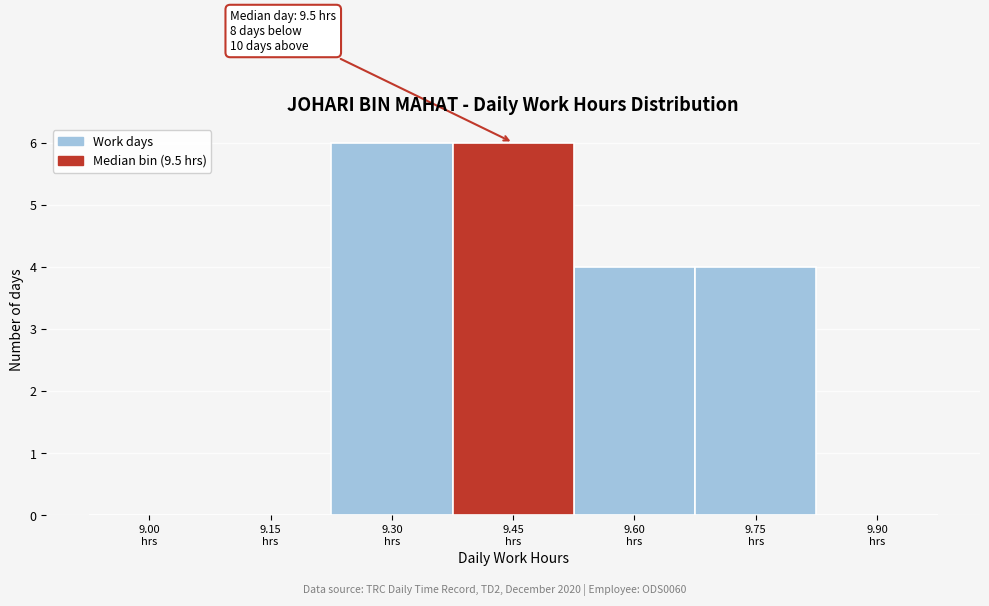

What is the greatest value displayed?

6